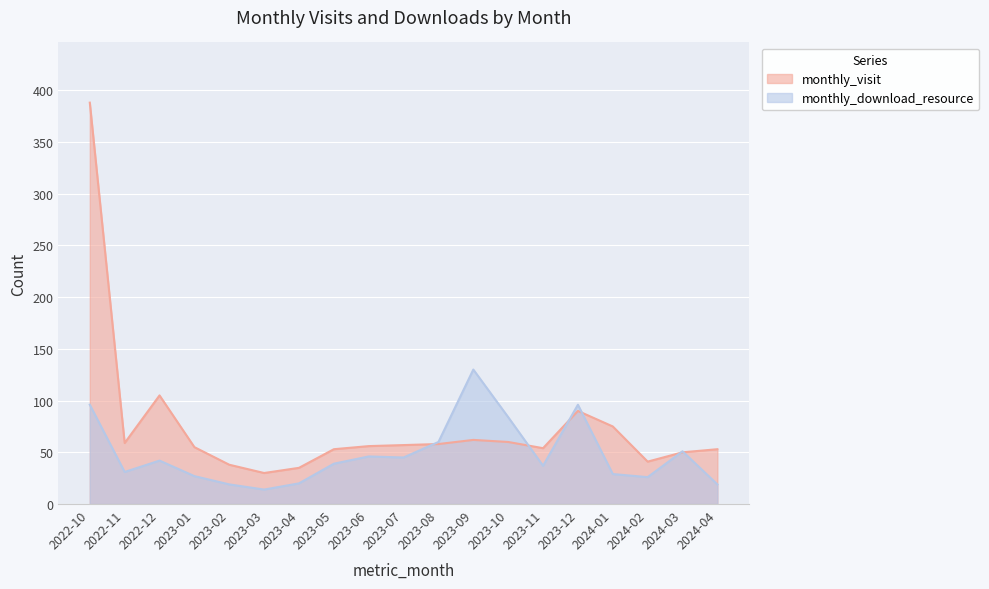

At which category is the sum across all series the highest?

2022-10